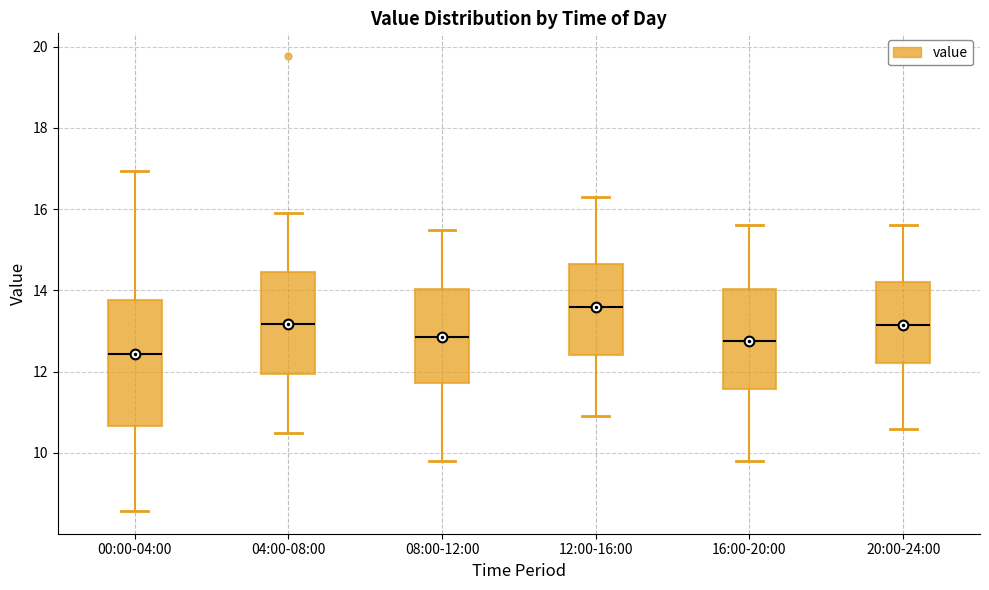

Which box has the highest median line?

12:00-16:00